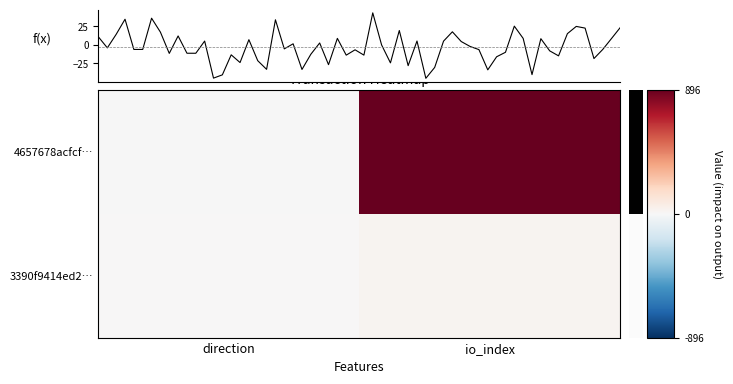

What is the average value of the 4657678acfcf… series?

448